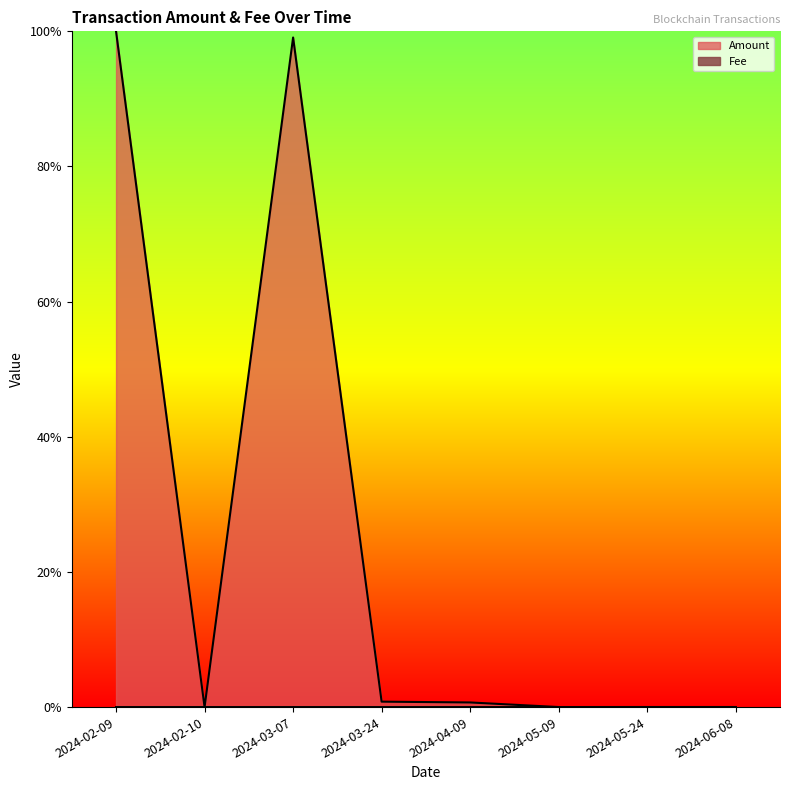

At which label does Fee reach its minimum?

2024-03-24